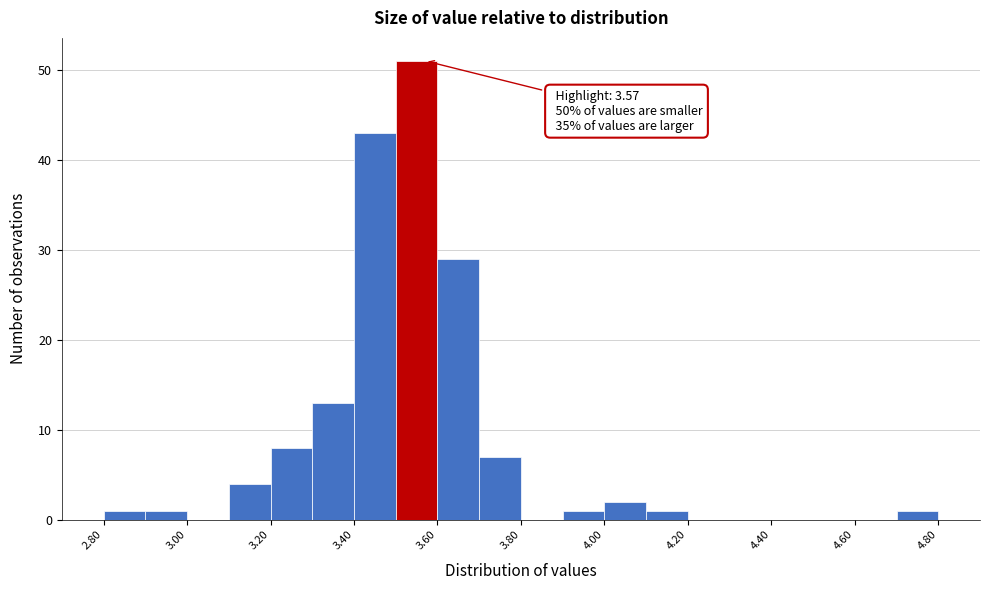

Over which range of the x-axis is the bar tallest?

3.5 to 3.6